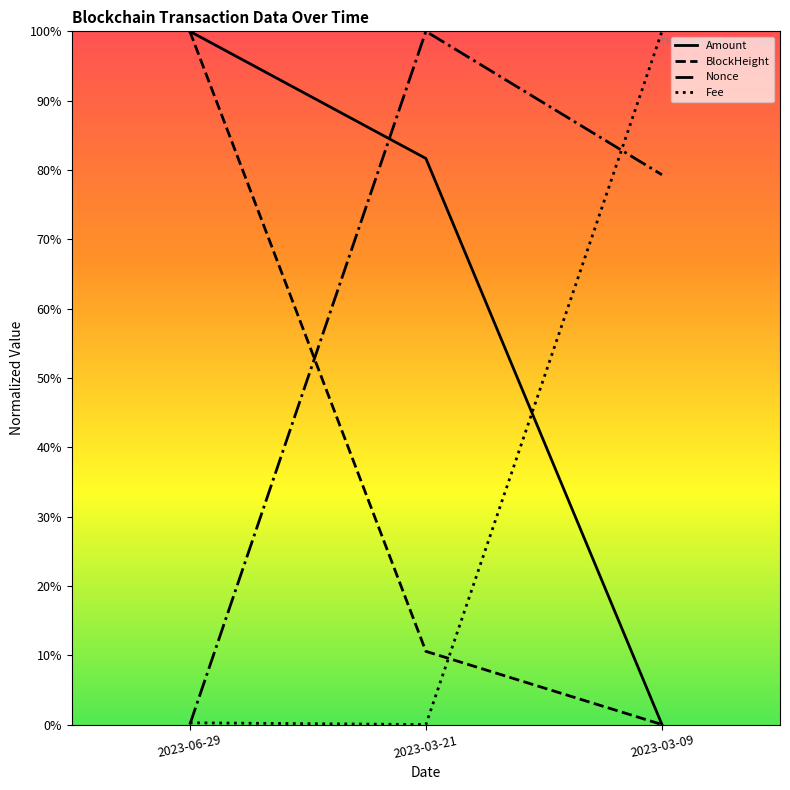

What position from the right is 2023-03-09?

1